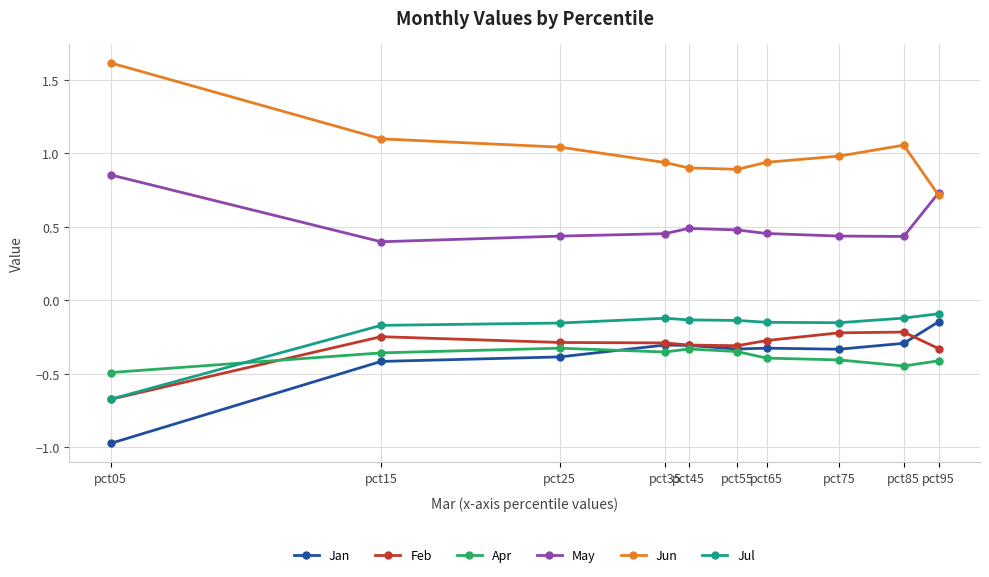

True or false: Jul has more than 0 interior local peaks.

True